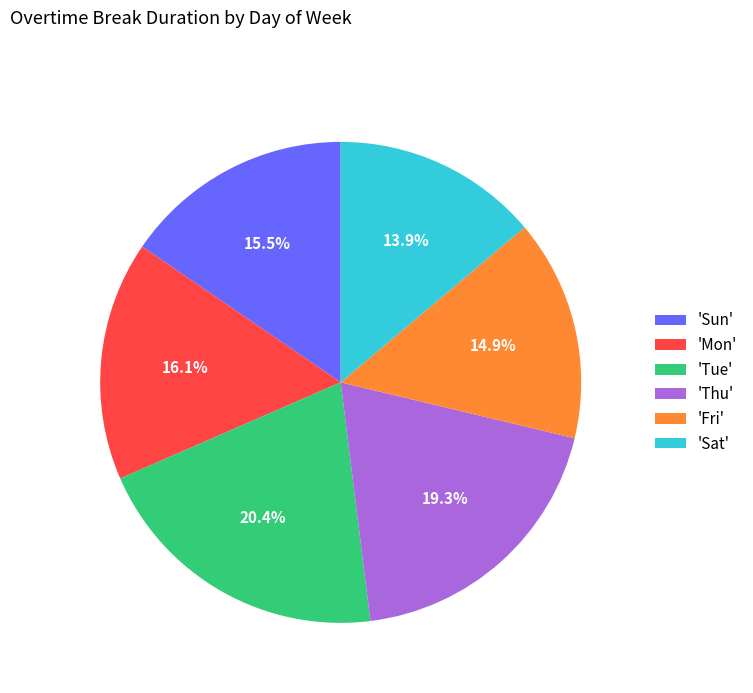

Which has a higher value, 'Tue' or 'Sun'?

'Tue'